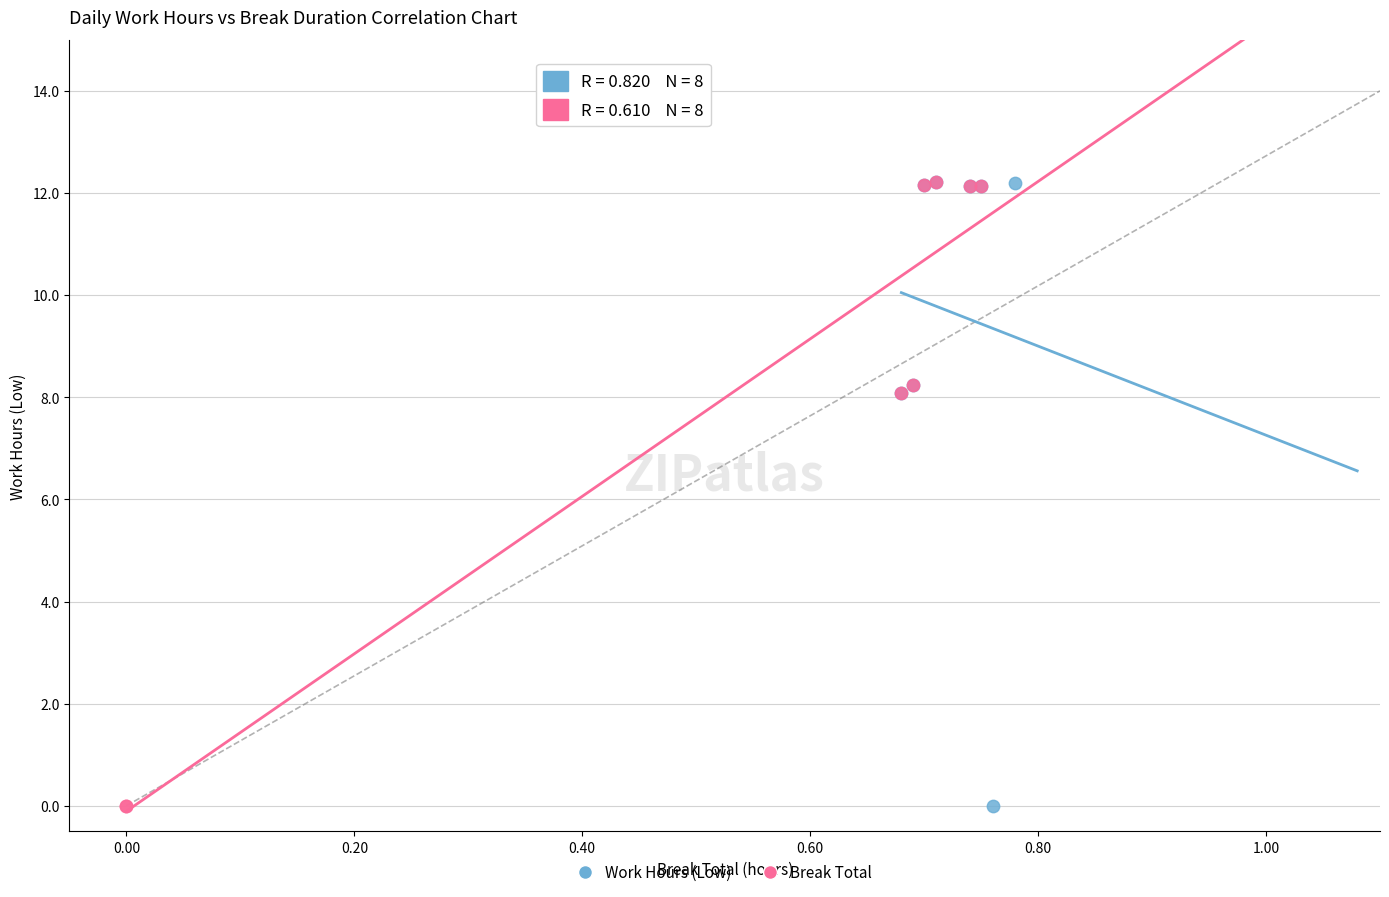

What are all the series names shown in the legend?

Work Hours (Low), Break Total